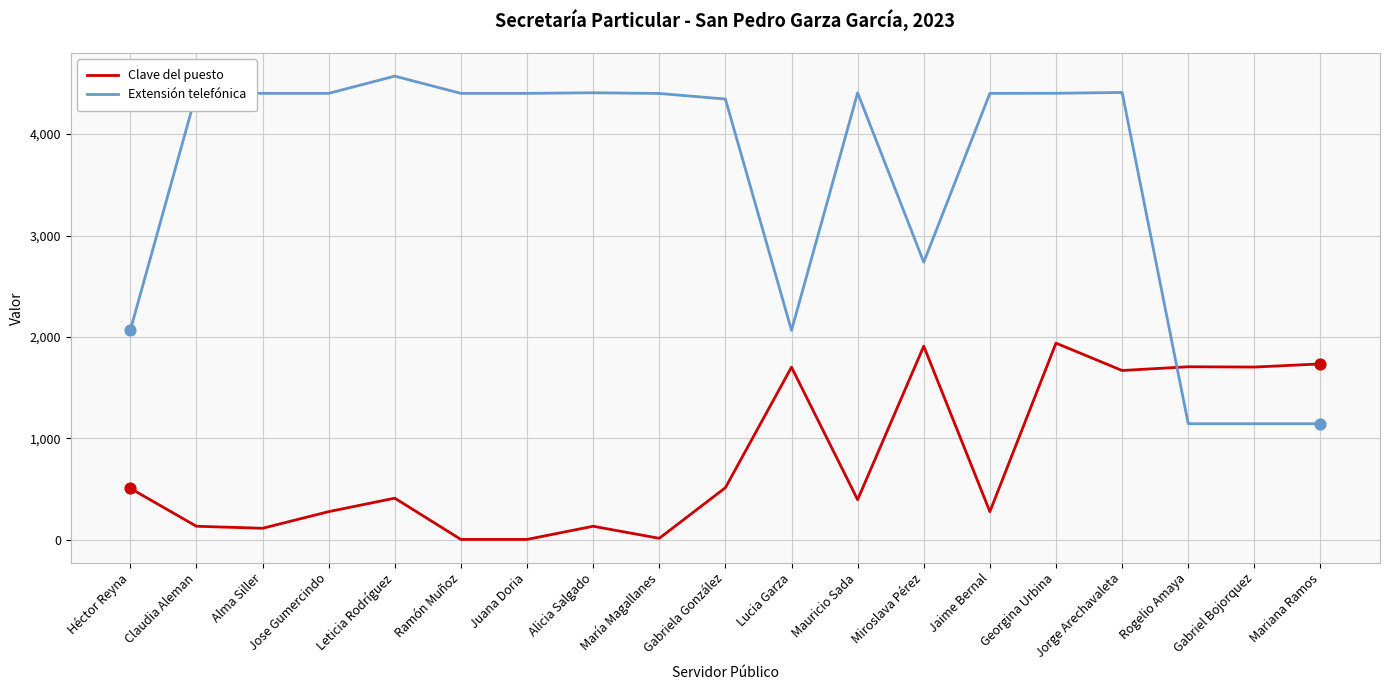

What is the total value across all series at Mariana Ramos?

2878